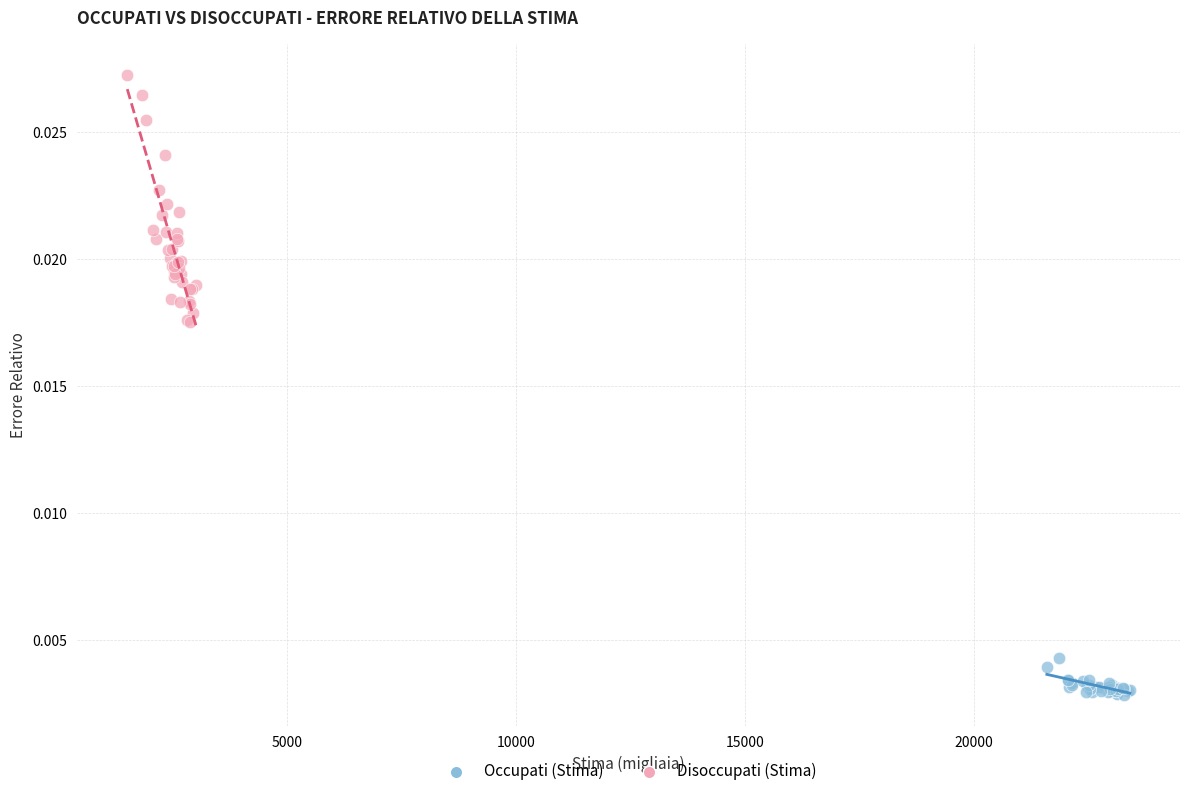

Which series has the largest Y range (max minus min)?

Disoccupati (Stima)